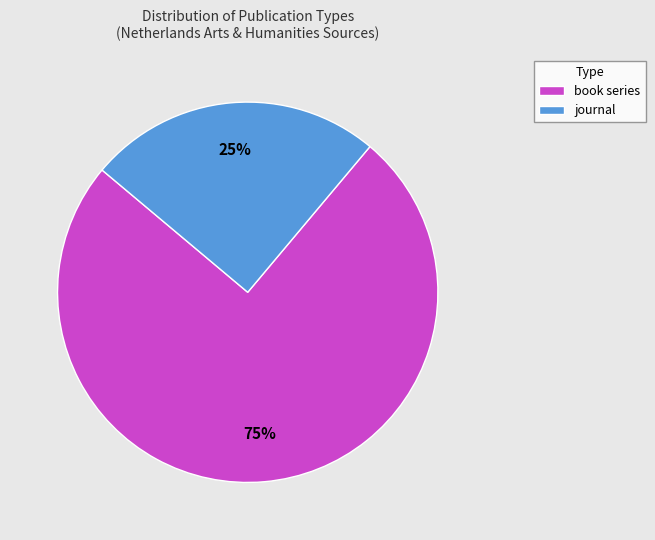

Which category has the smallest portion of the pie?

journal